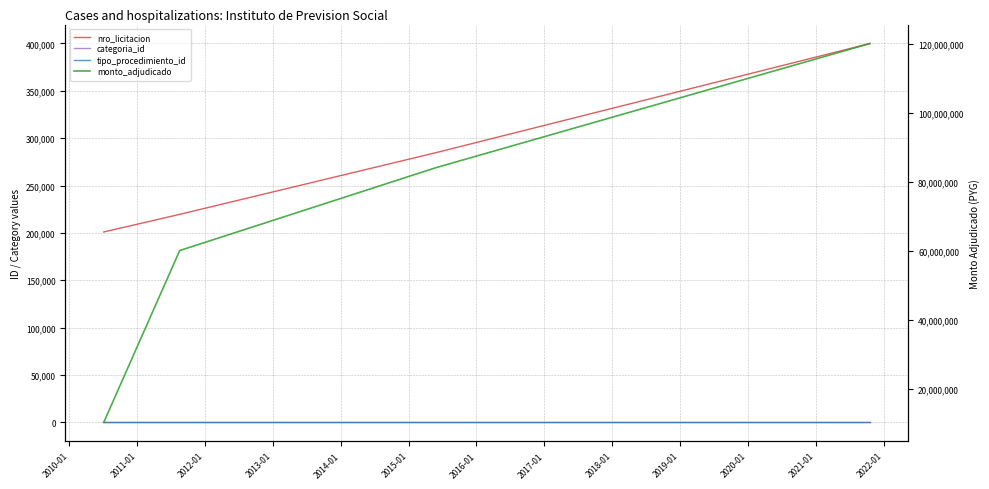

True or false: categoria_id and monto_adjudicado cross at least once.

False